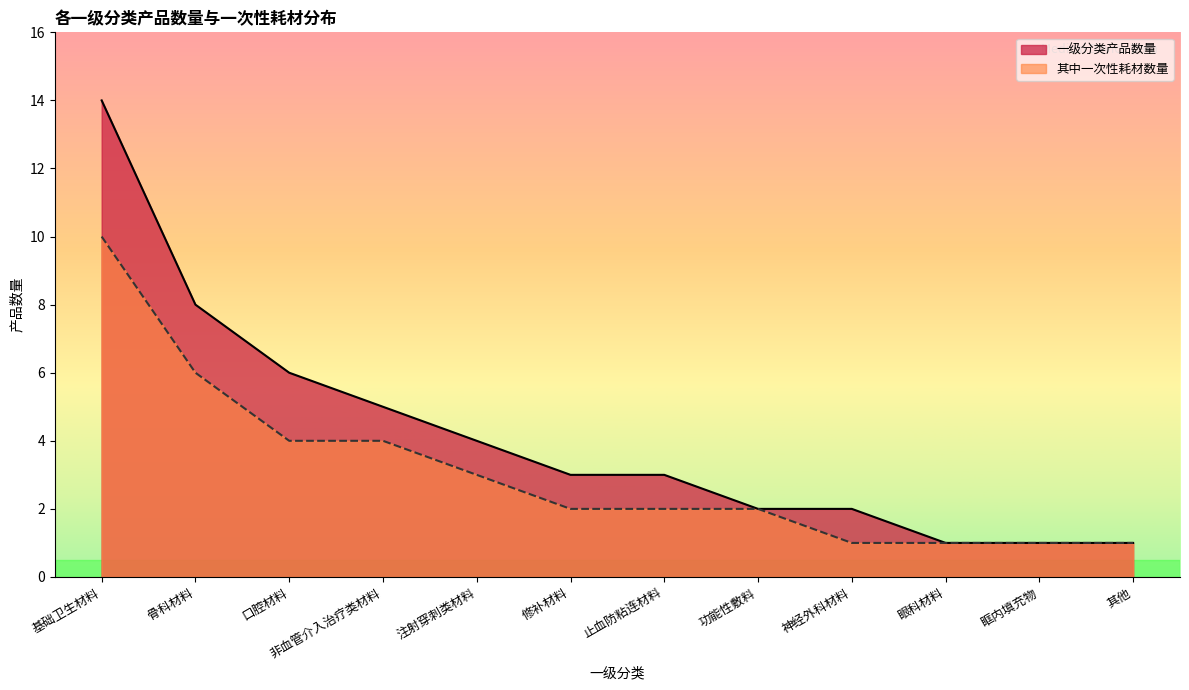

What is the label of the 4th point from the right?

神经外科材料